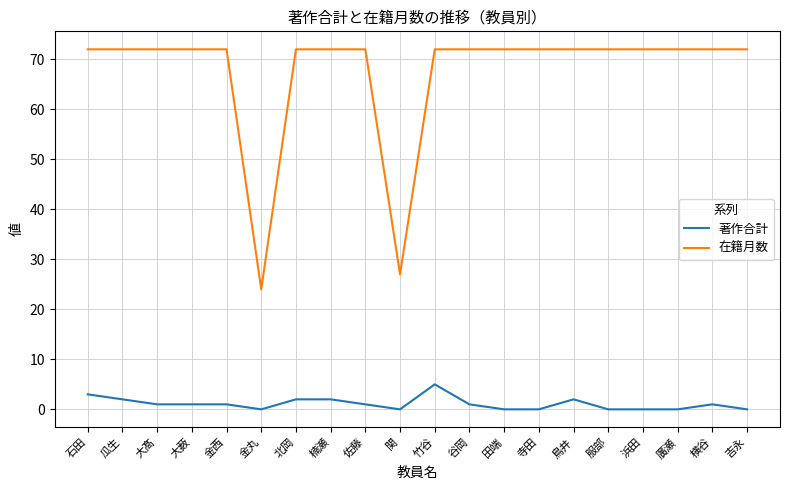

Reading left to right, transcribe all the data shown in this chart.

著作合計: 石田=3	瓜生=2	大髙=1	大薮=1	金西=1	金丸=0	北岡=2	楠瀬=2	佐藤=1	関=0	竹谷=5	谷岡=1	田端=0	寺田=0	鳥井=2	服部=0	浜田=0	廣瀬=0	横谷=1	吉永=0
在籍月数: 石田=72	瓜生=72	大髙=72	大薮=72	金西=72	金丸=24	北岡=72	楠瀬=72	佐藤=72	関=27	竹谷=72	谷岡=72	田端=72	寺田=72	鳥井=72	服部=72	浜田=72	廣瀬=72	横谷=72	吉永=72